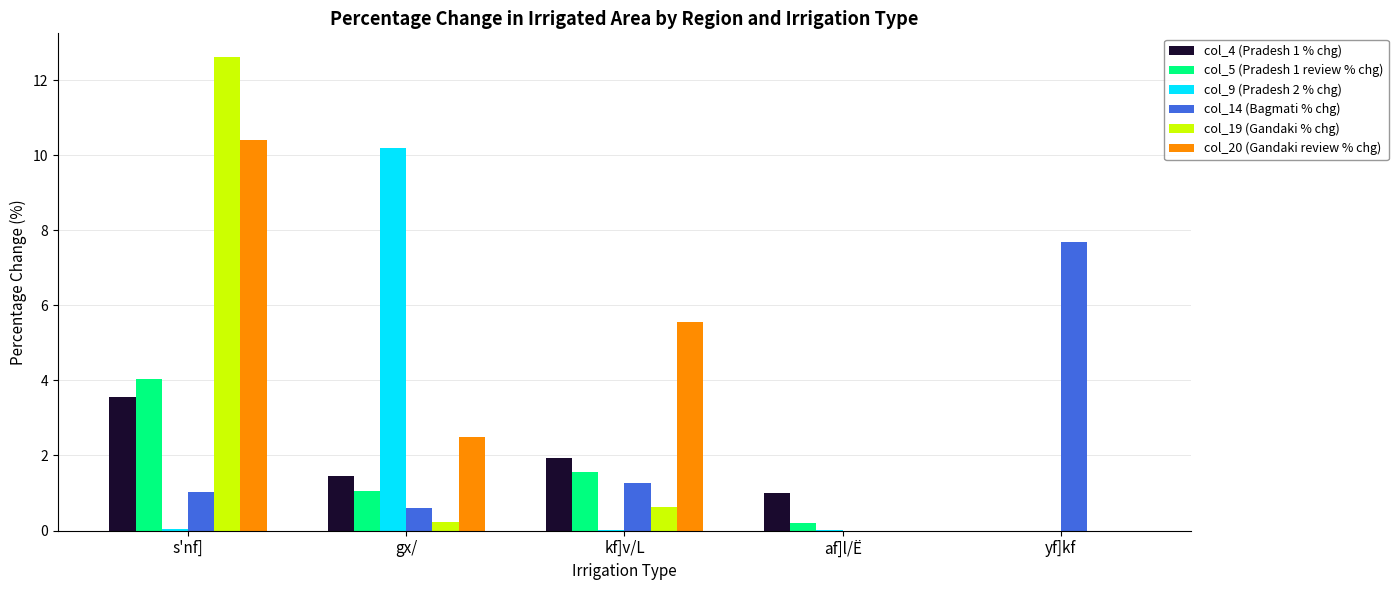

Count the number of data series in this chart.

6